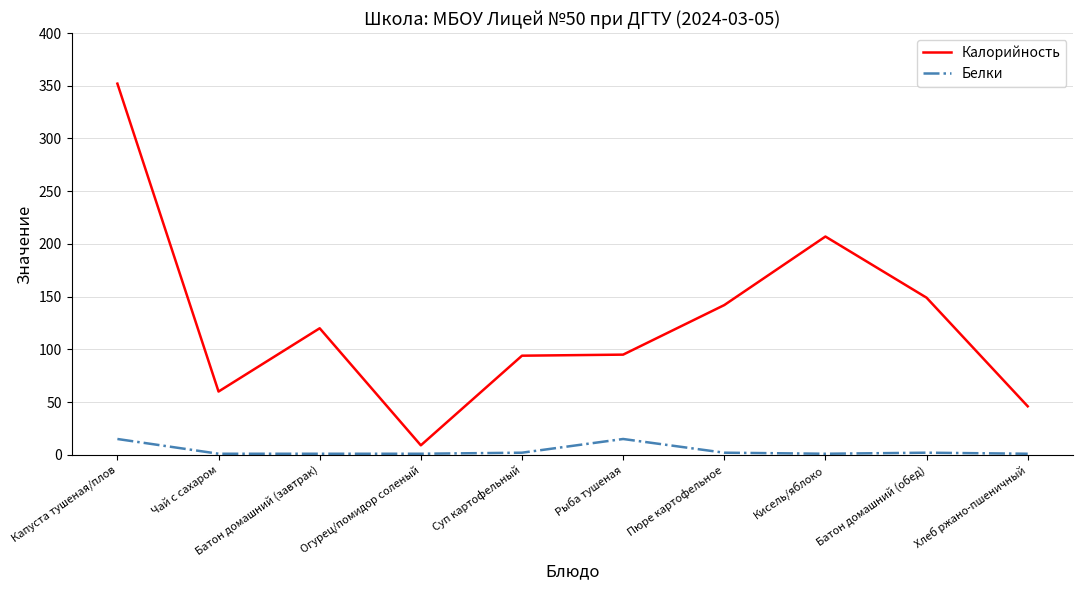

True or false: Белки and Калорийность intersect in this chart.

False